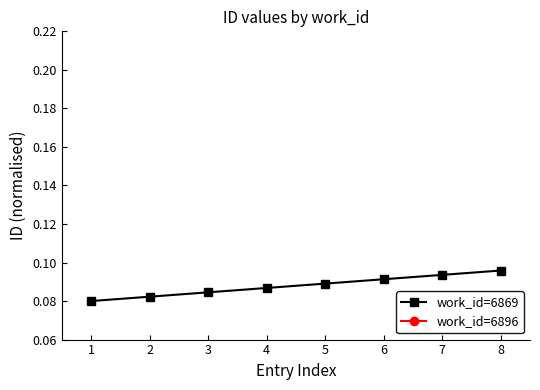

What is the value of the 5th point from the left?

0.1